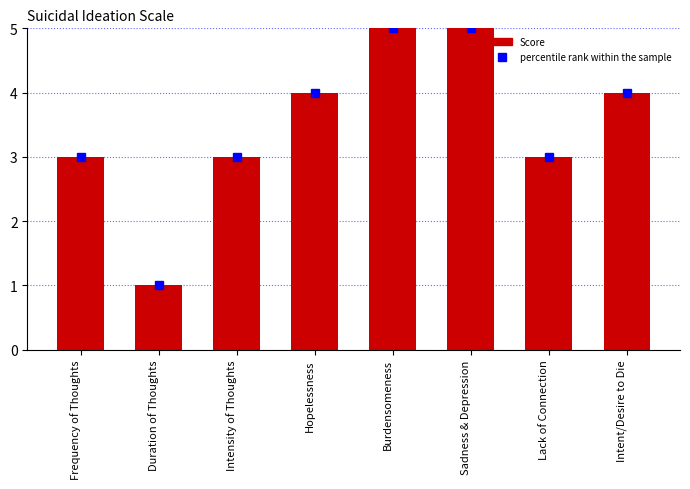

What is the approximate value at Duration of Thoughts?

1